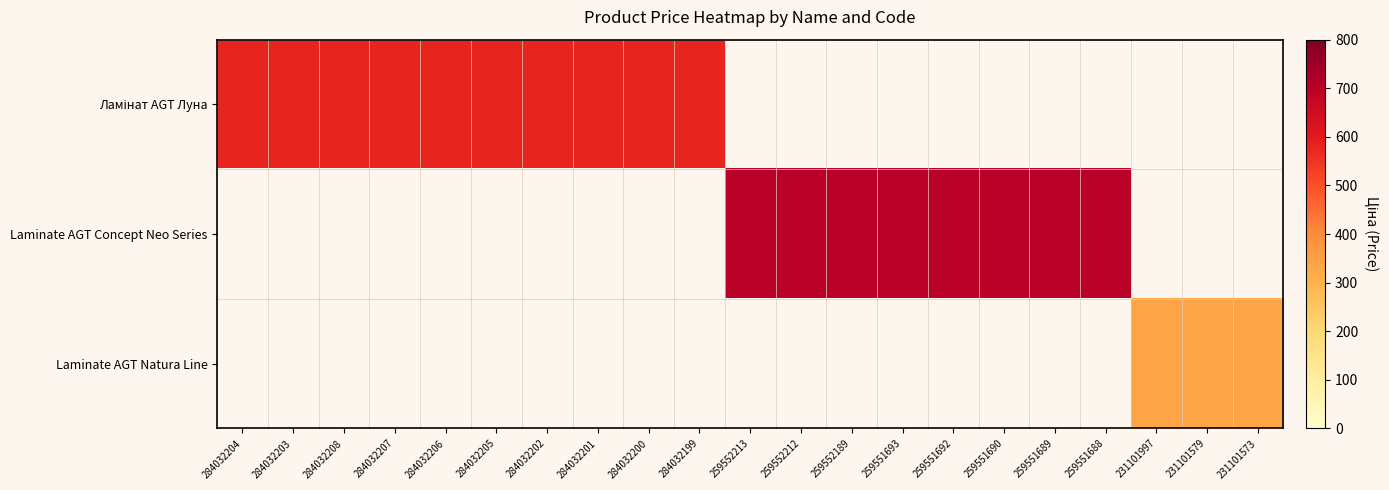

Which category has the highest value in the Ламінат AGT Луна series?

284032204